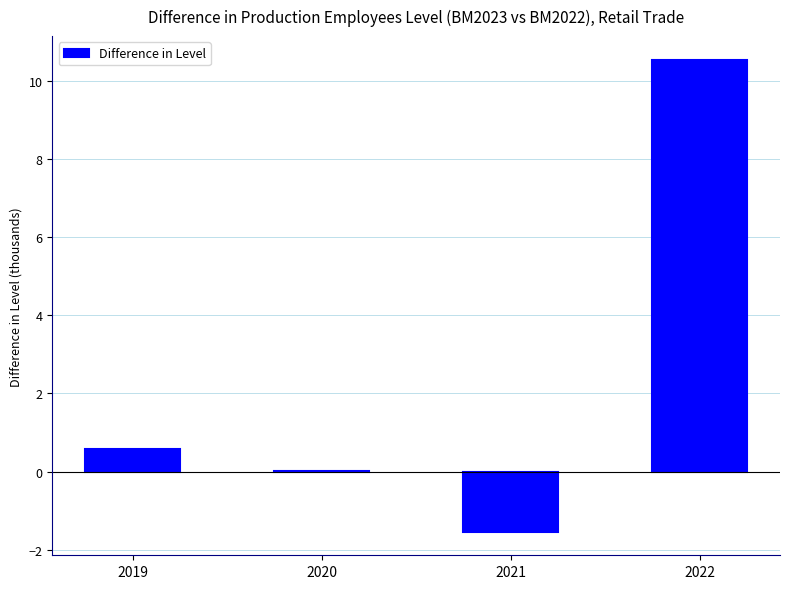

At which label is the value closest to 4?

2019